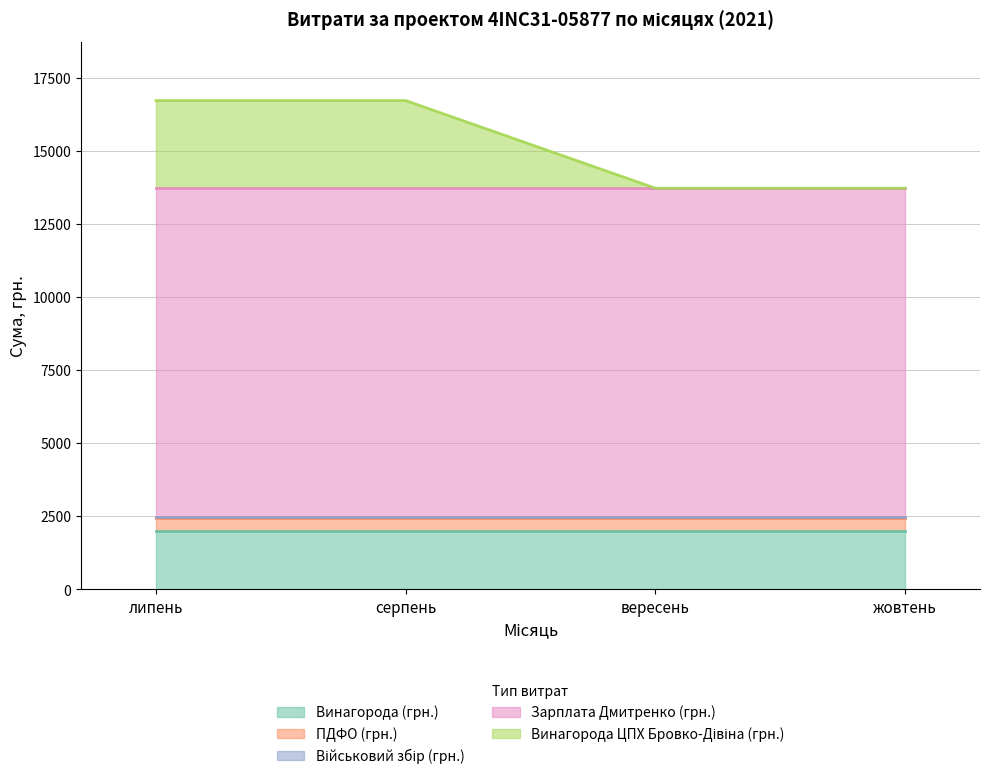

At вересень, list the series in order from smallest to largest.

Винагорода ЦПХ Бровко-Дівіна (грн.), Військовий збір (грн.), ПДФО (грн.), Винагорода (грн.), Зарплата Дмитренко (грн.)